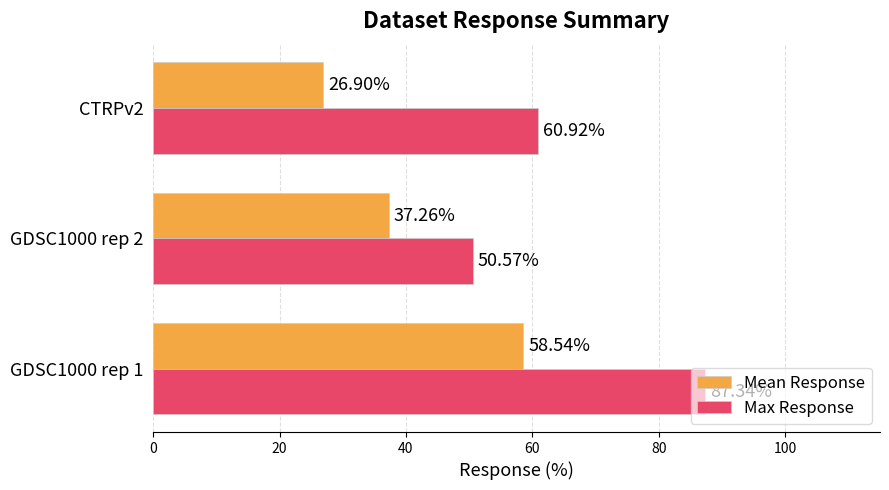

Which series has the largest range (max minus min)?

Max Response